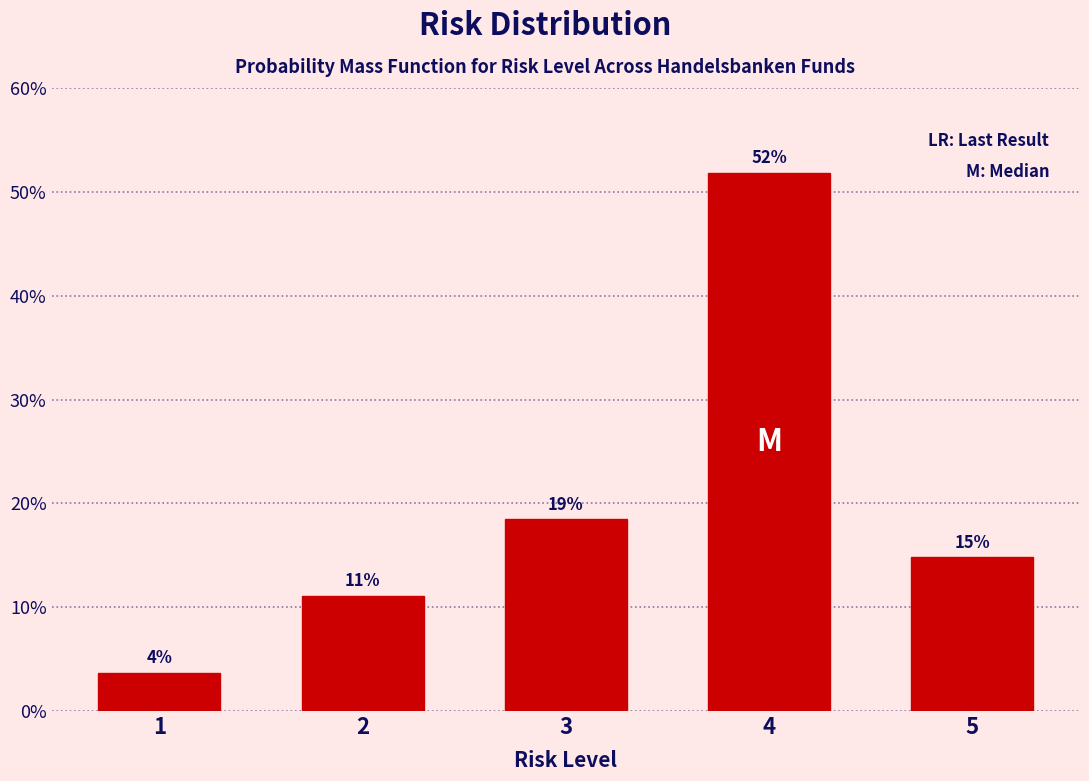

Does the chart contain any negative values?

No